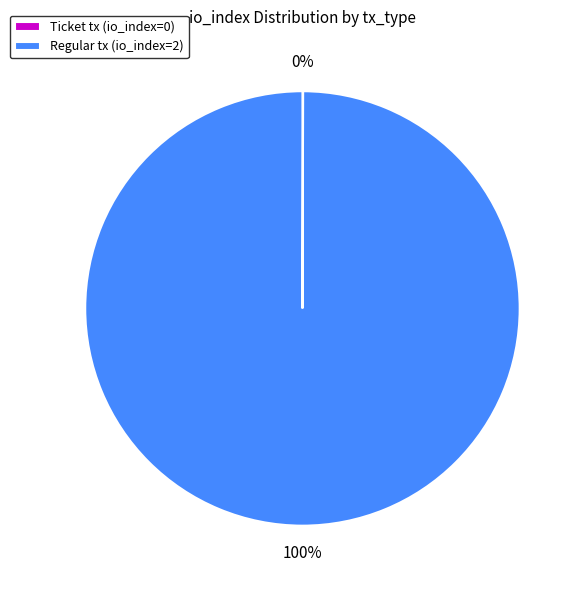

Which category accounts for the majority?

Regular tx (io_index=2)